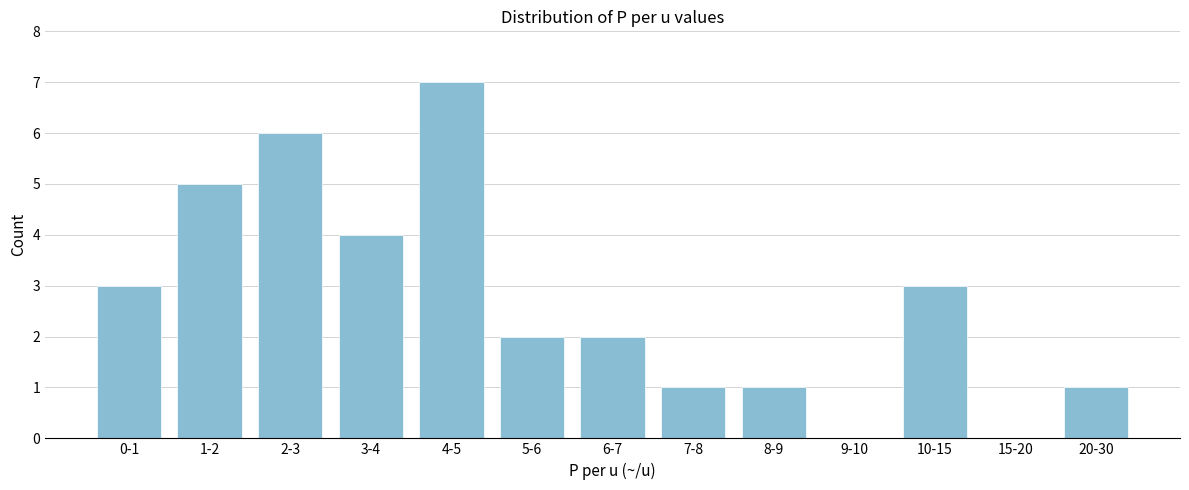

Reading right to left, list all the values displayed in this chart.

20-30=1	15-20=0	10-15=3	9-10=0	8-9=1	7-8=1	6-7=2	5-6=2	4-5=7	3-4=4	2-3=6	1-2=5	0-1=3